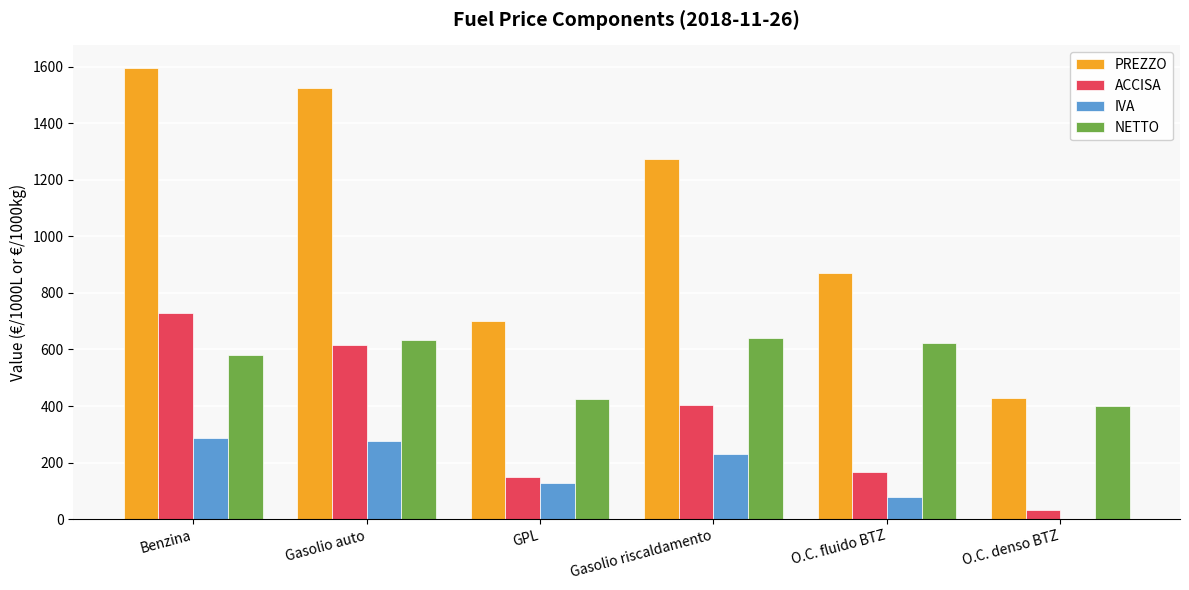

How many distinct data groups are displayed?

4